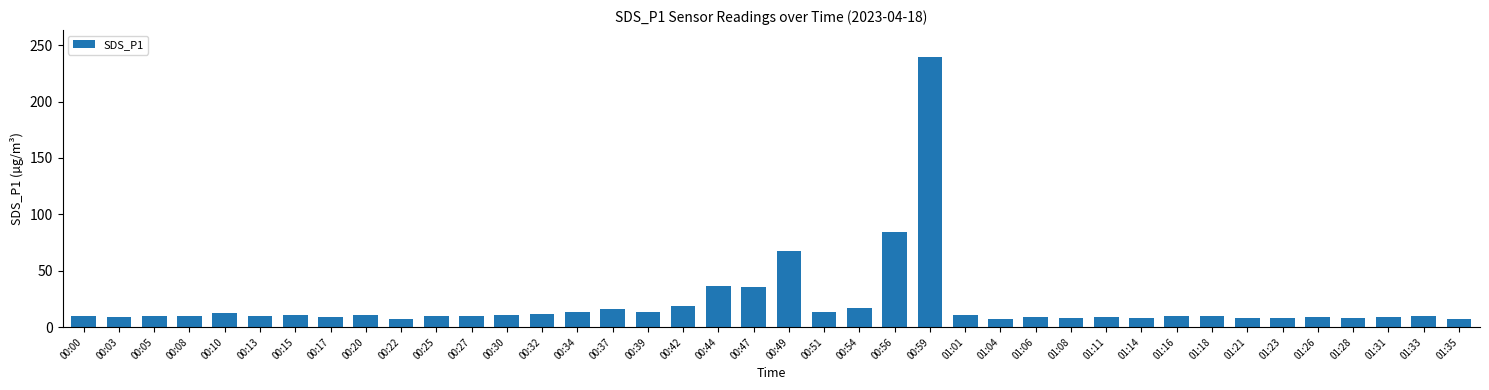

Approximately how many times larger is the value at 00:20 compared to 00:03?

1.2